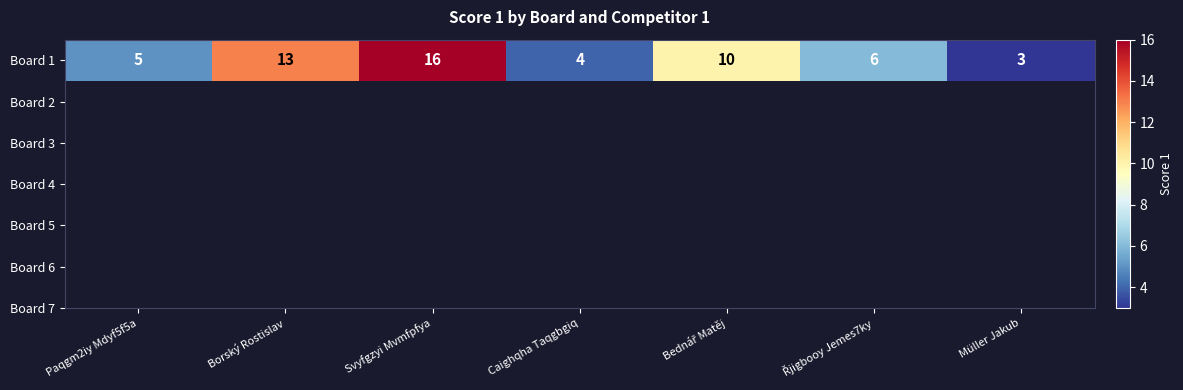

What is the change in value from Řjigbooy Jemes7ky to Müller Jakub?

-3